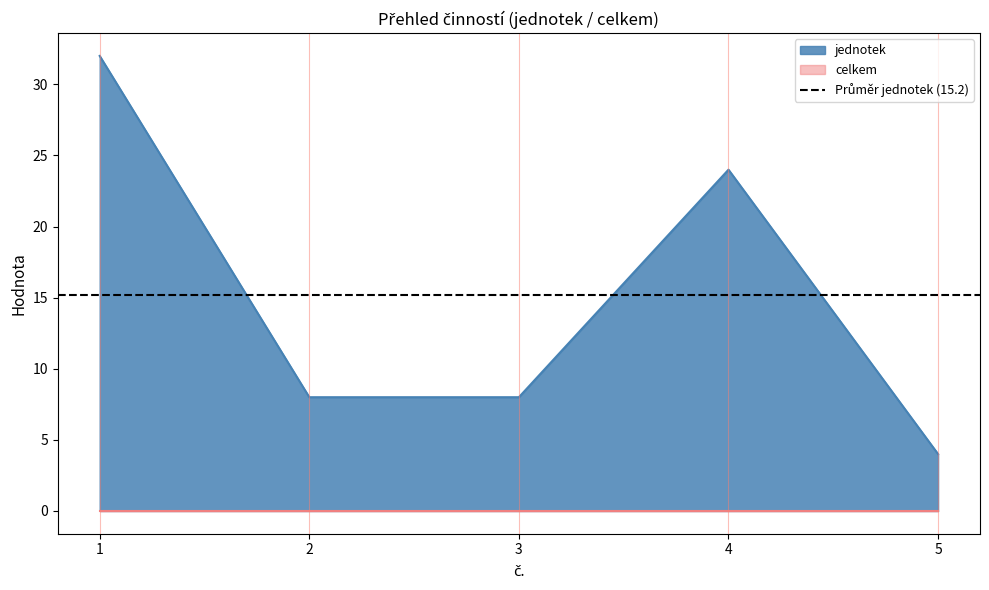

Which label corresponds to the smallest value in the chart?

5